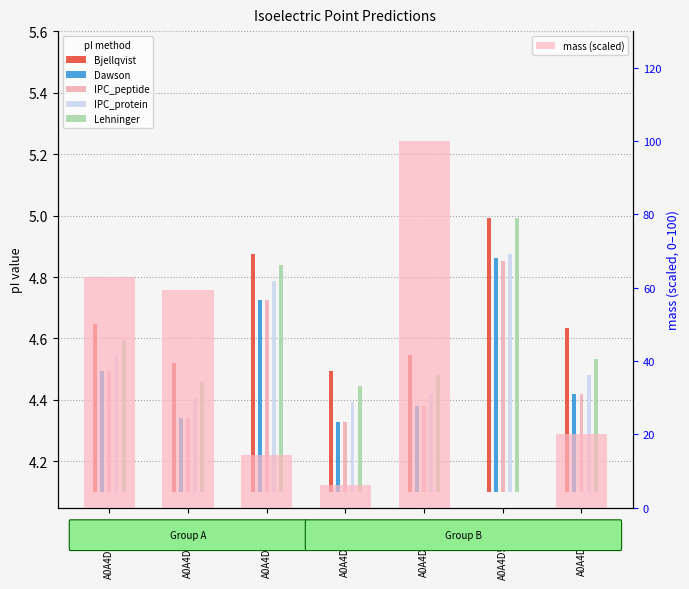

What is the difference between the highest and lowest values at A0A4D5ZSX5?

19.7